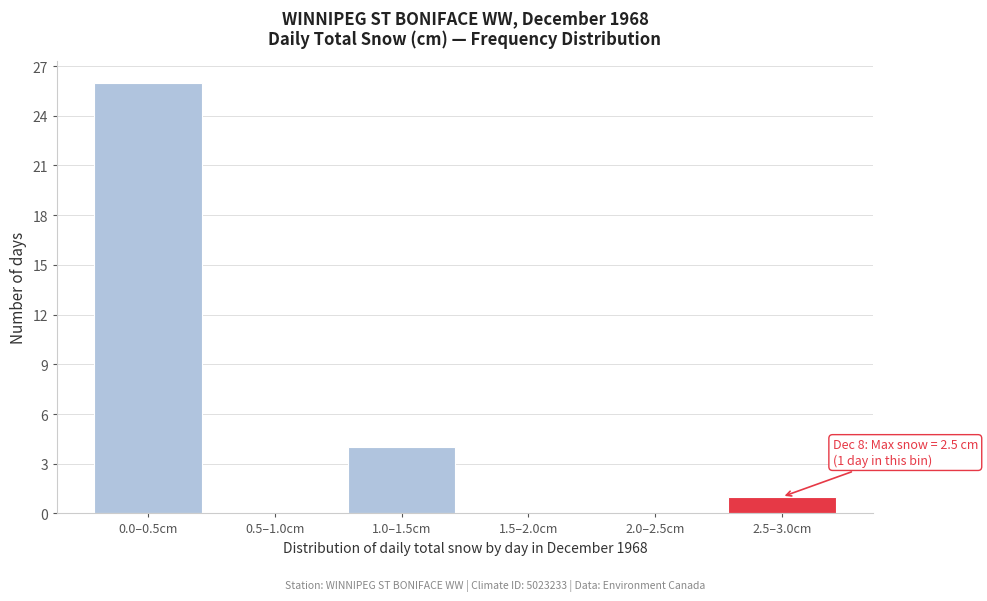

Reading right to left, extract all data points from this chart.

2.5–3.0cm=1	2.0–2.5cm=0	1.5–2.0cm=0	1.0–1.5cm=4	0.5–1.0cm=0	0.0–0.5cm=26